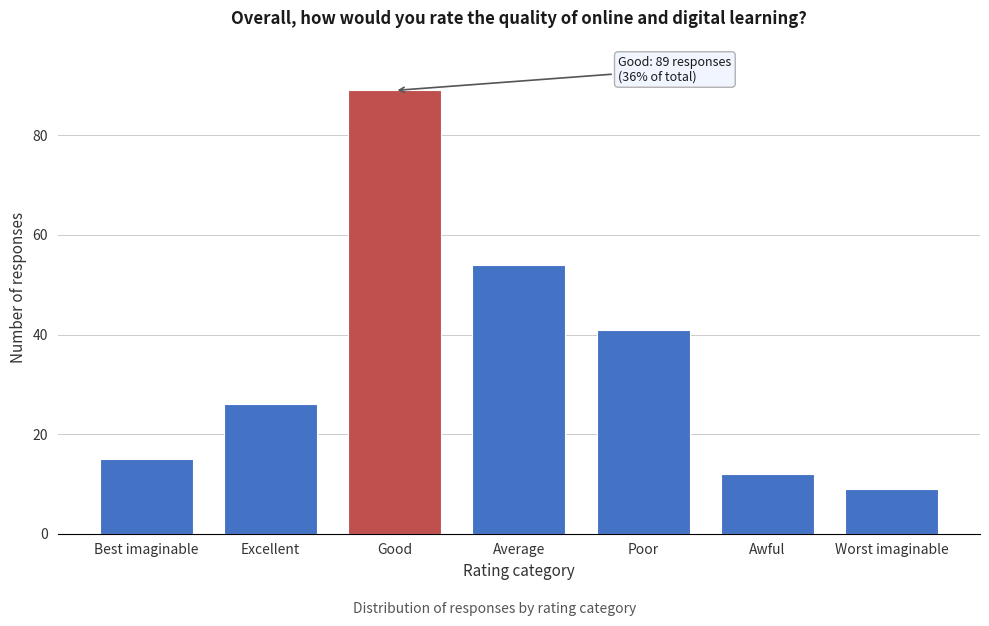

Reading left to right, list all the values displayed in this chart.

15	26	89	54	41	12	9